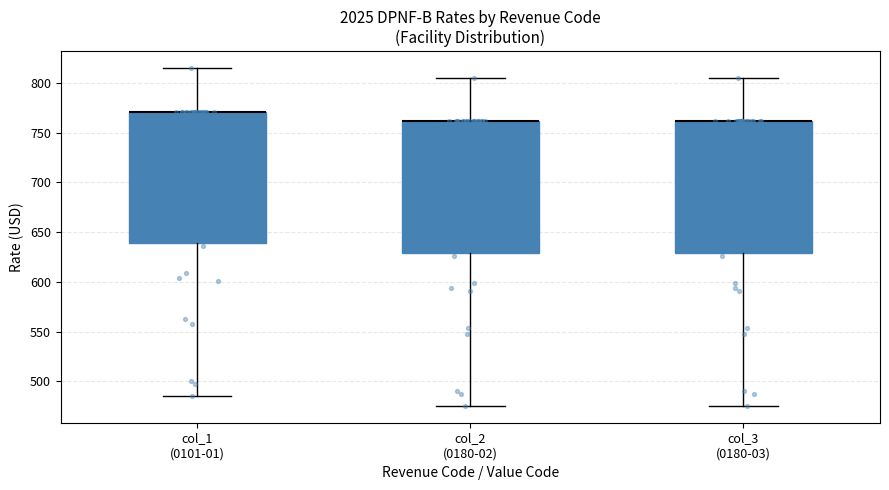

Where is the lower edge of the box for col_3 (0180-03) on the y-axis? The values are not printed on the chart, so give them approximately, as read against the axis.

630